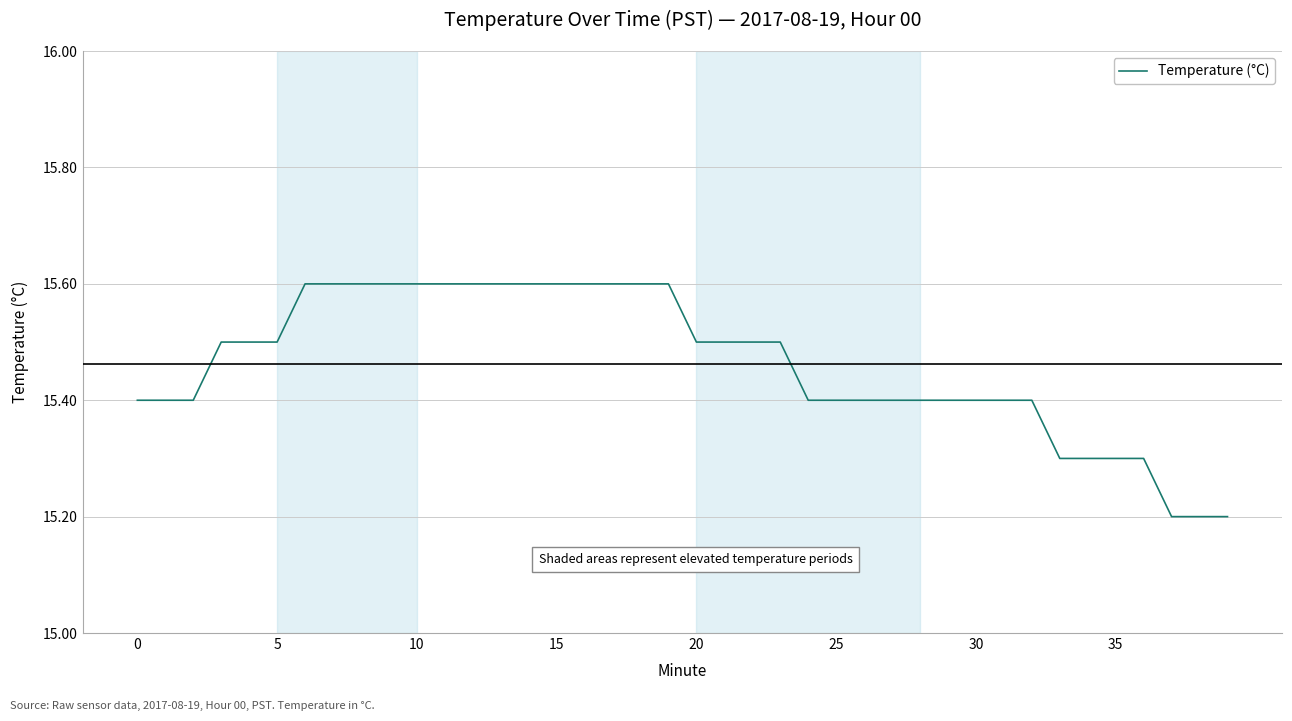

What is the greatest value displayed?

15.6